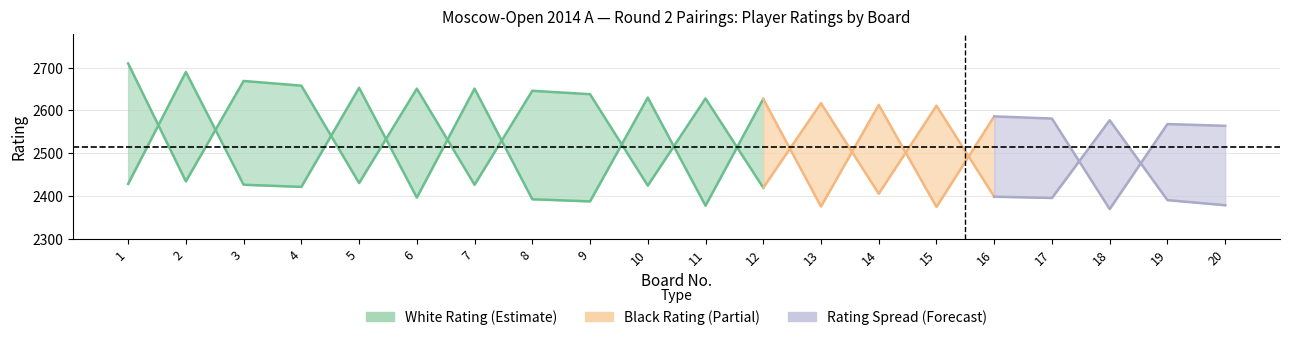

Is the value of White_Rating at 14 greater than the value of Black_No at 13?

Yes